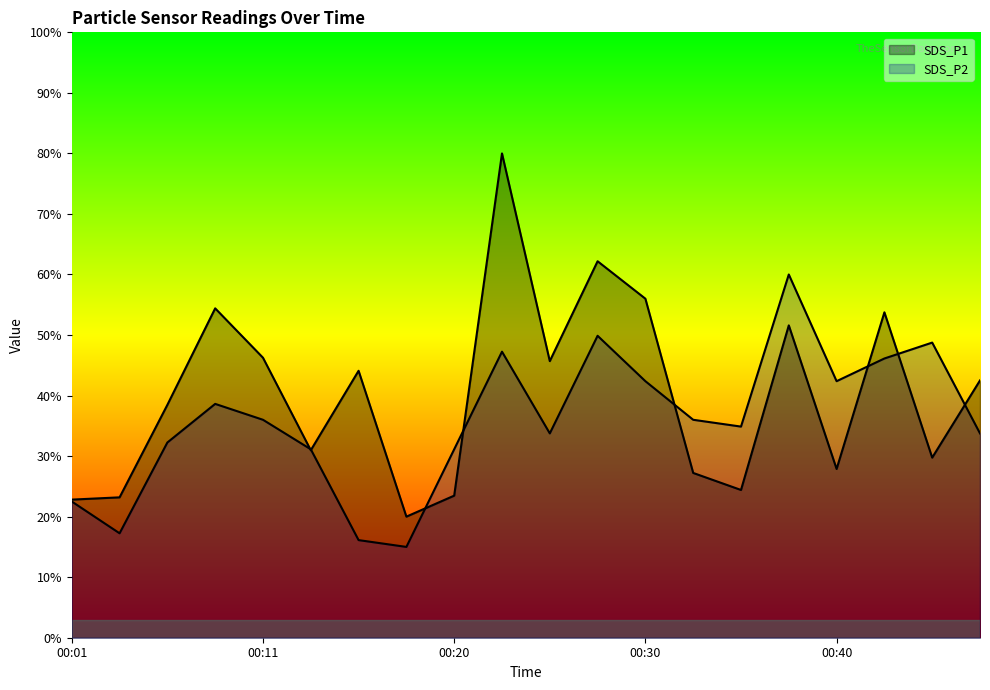

At which category is the sum across all series the highest?

00:23